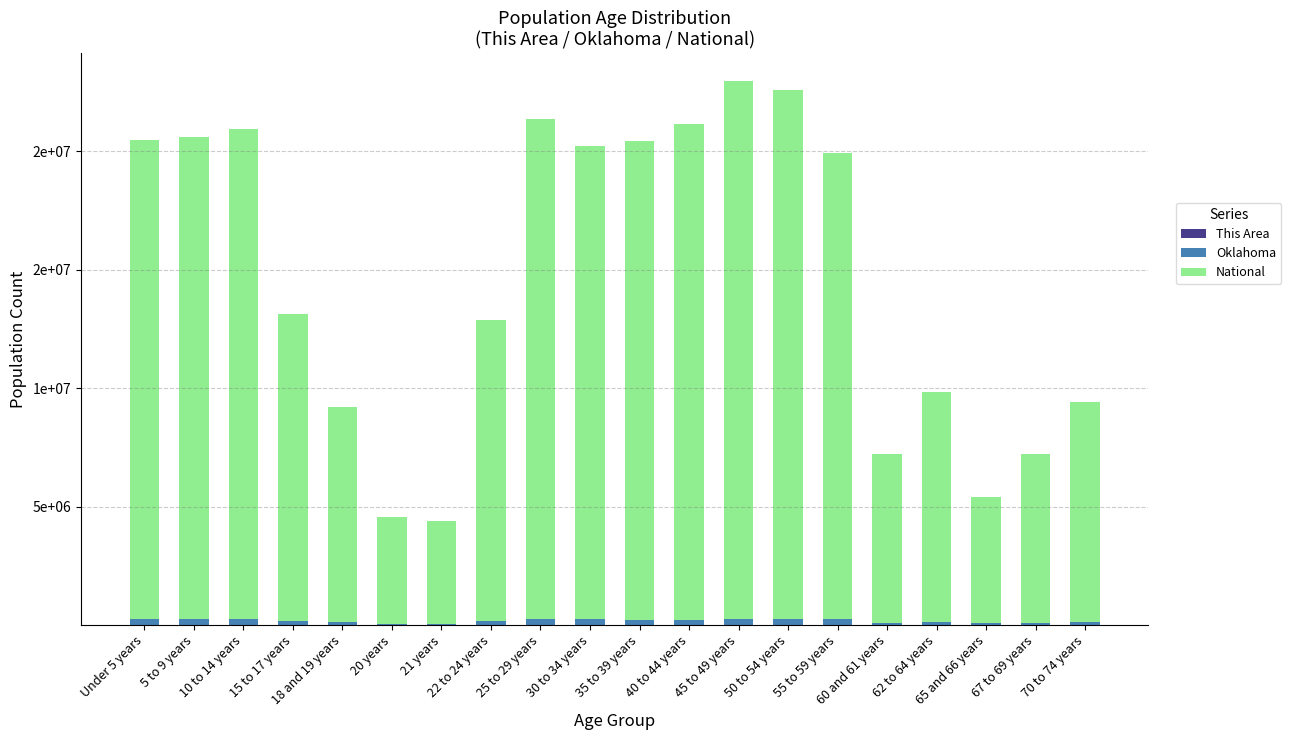

Are the bars horizontal?

No